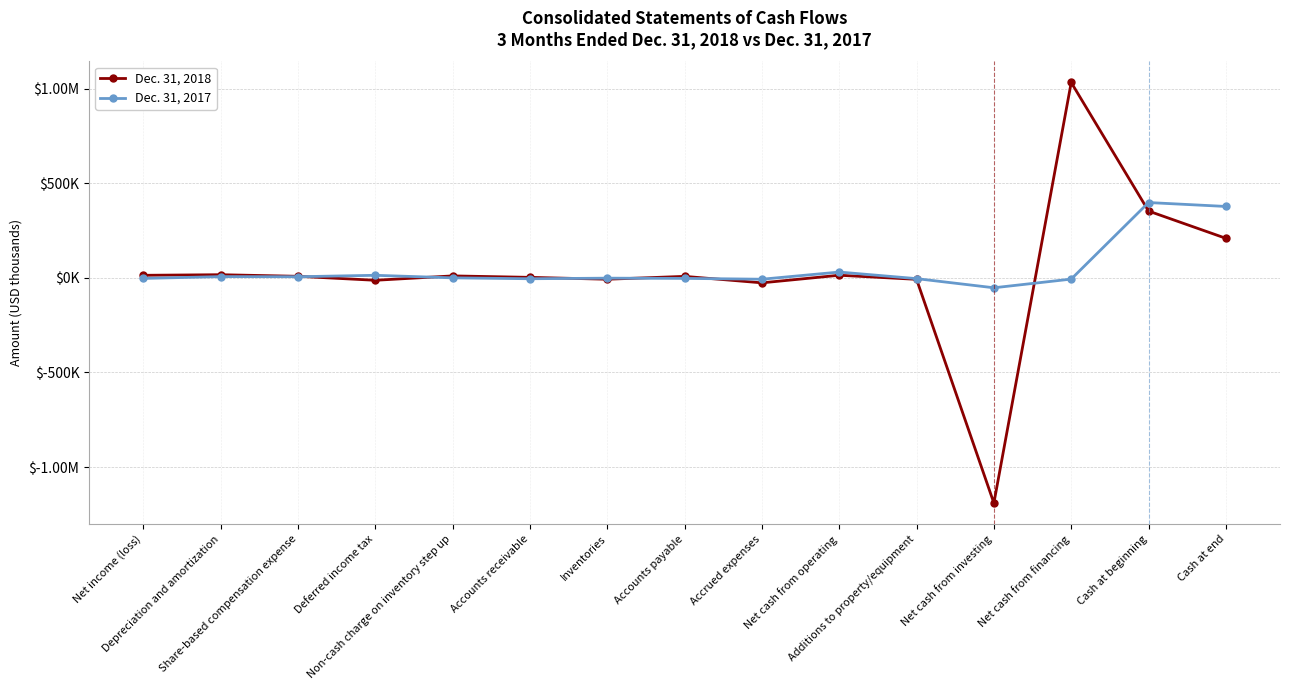

Reading left to right, extract all data points from this chart.

Dec. 31, 2018: 13443	16541	8170	-12925	10261	2584	-7393	7819	-26387	13701	-7847	-1190033	1032245	352921	208880
Dec. 31, 2017: -3083	6500	5881	13465	0	-4733	-1669	-2847	-7298	30618	-4175	-52498	-6615	397890	377230